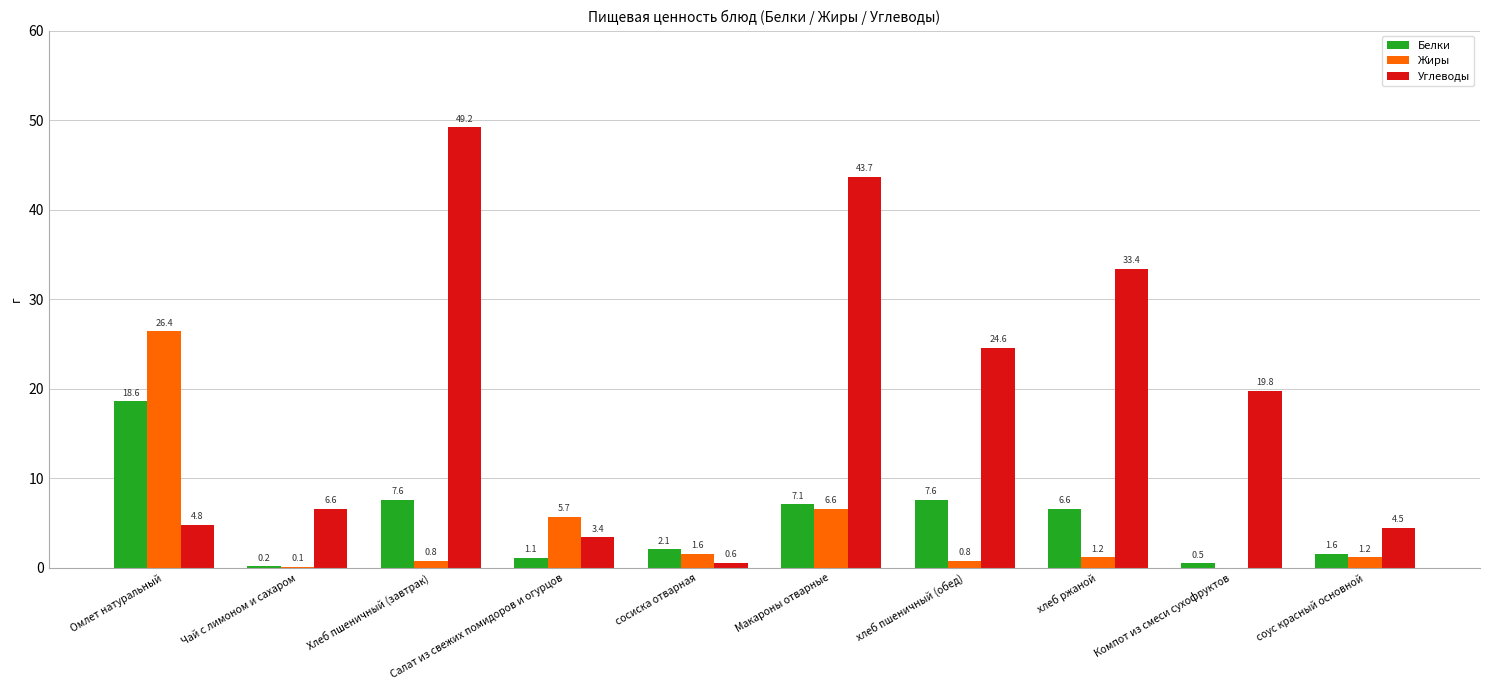

Are the bars grouped side by side (vs. stacked)?

Yes